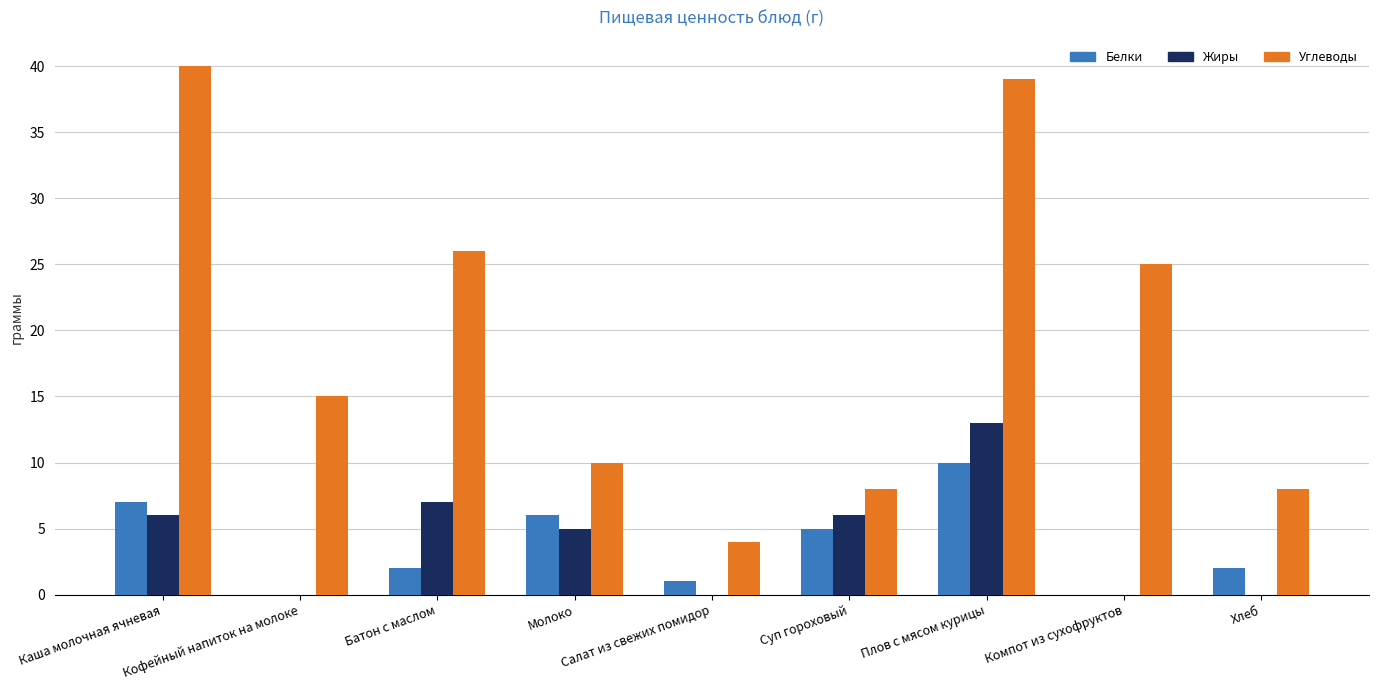

Which series changed the most between Каша молочная ячневая and Молоко?

Углеводы